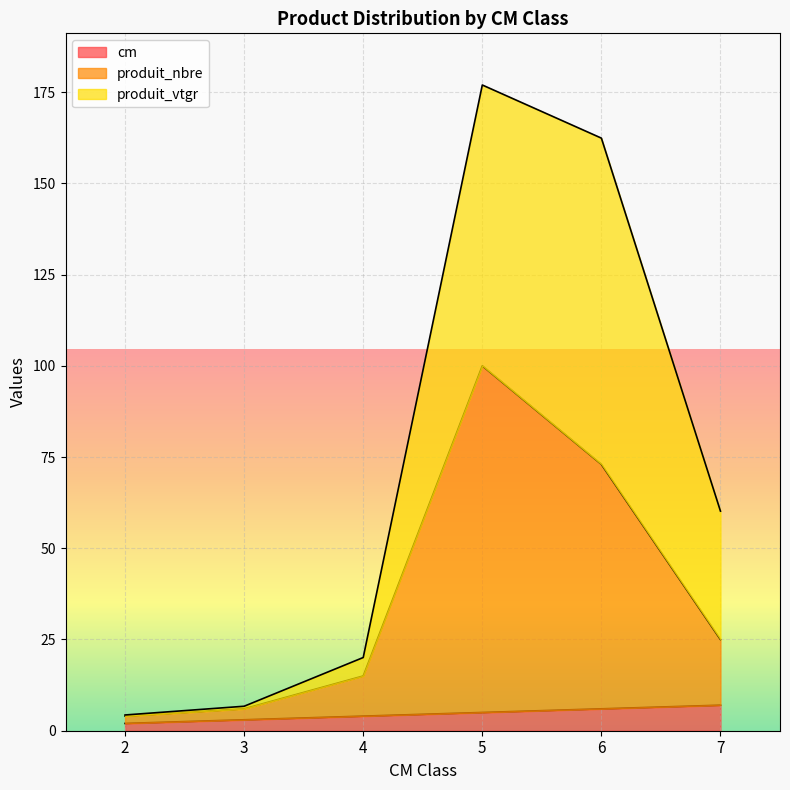

List the series in order of their peak value, lowest first.

cm, produit_nbre, produit_vtgr